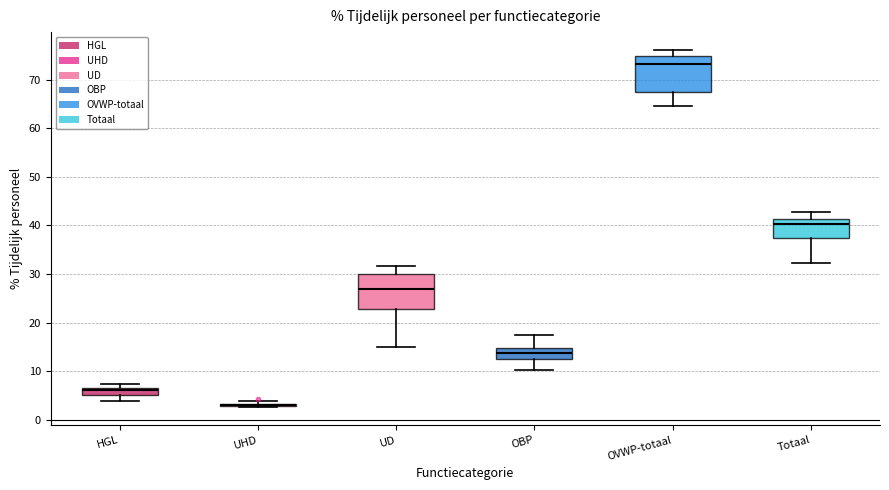

Where does the median line of the box for OBP sit on the y-axis? The values are not printed on the chart, so give them approximately, as read against the axis.

14